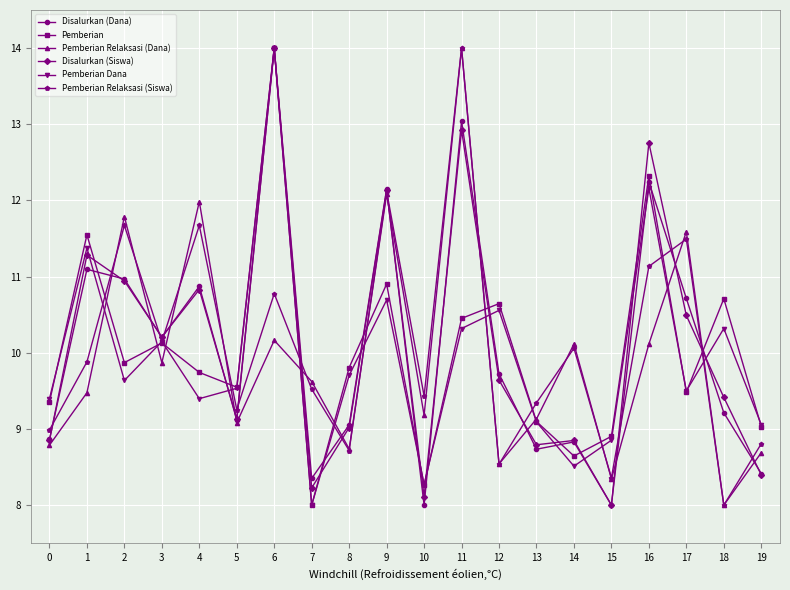

What is the sum of the Disalurkan (Siswa) values at 3 and 7?

18.4